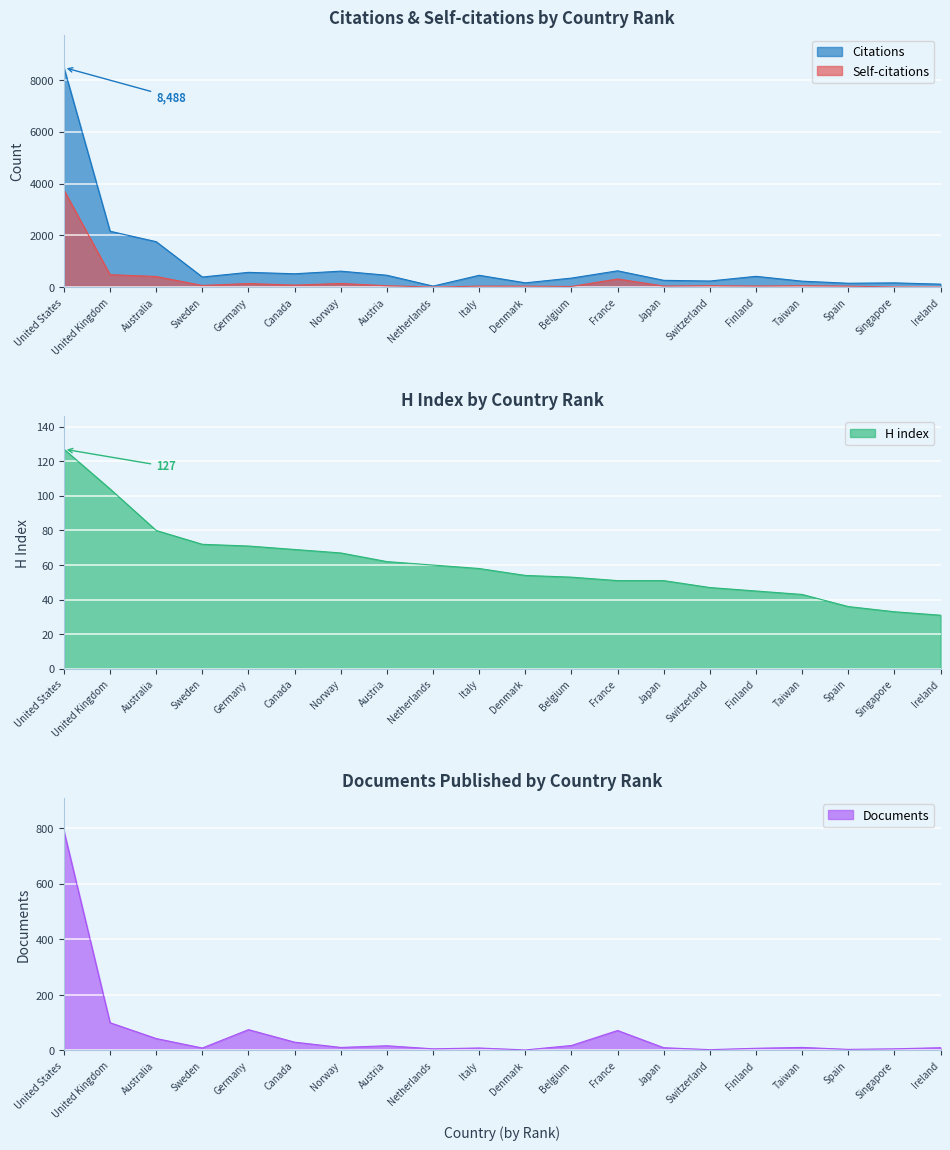

How many series are shown in this chart?

4